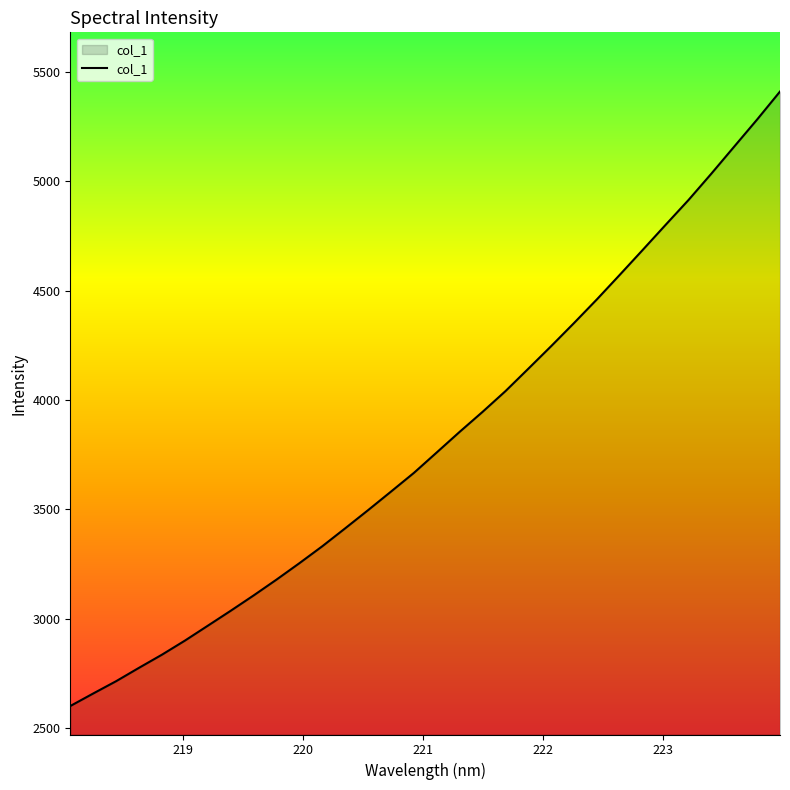

What is the difference between the maximum and minimum values?

2806.7